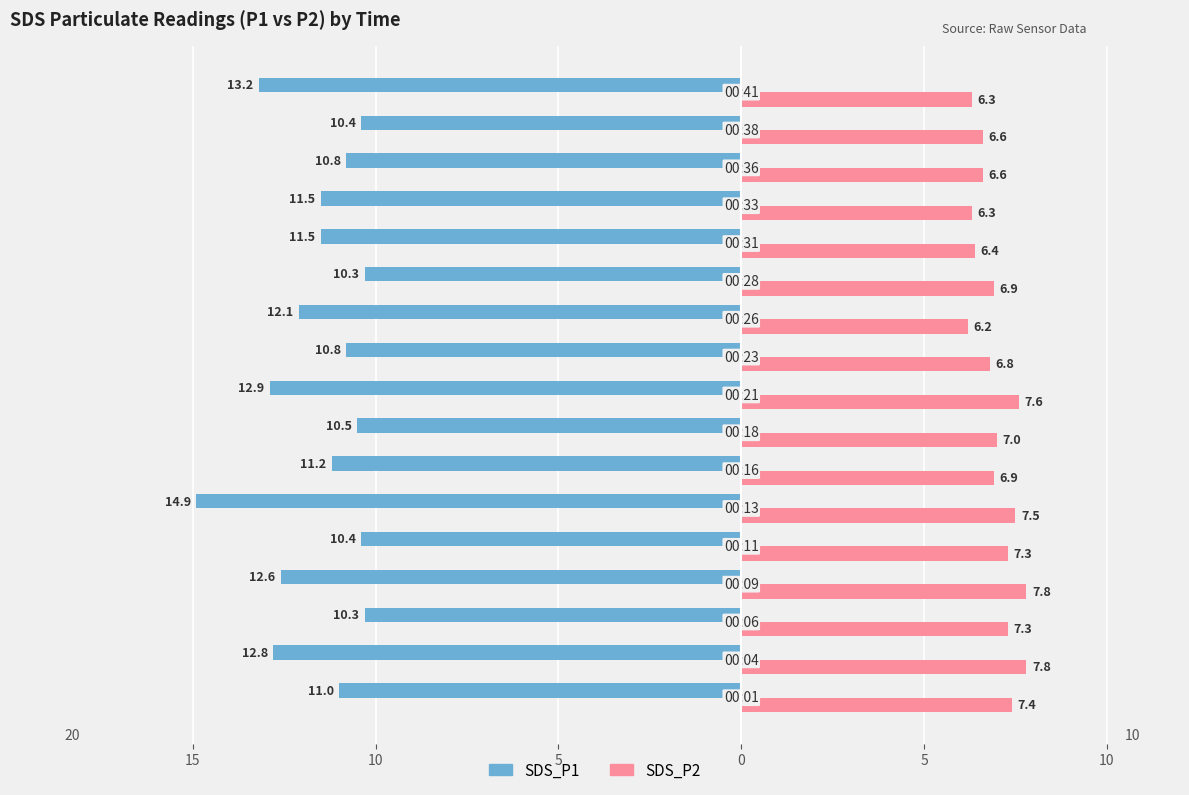

What are all the series names shown in the legend?

SDS_P1, SDS_P2